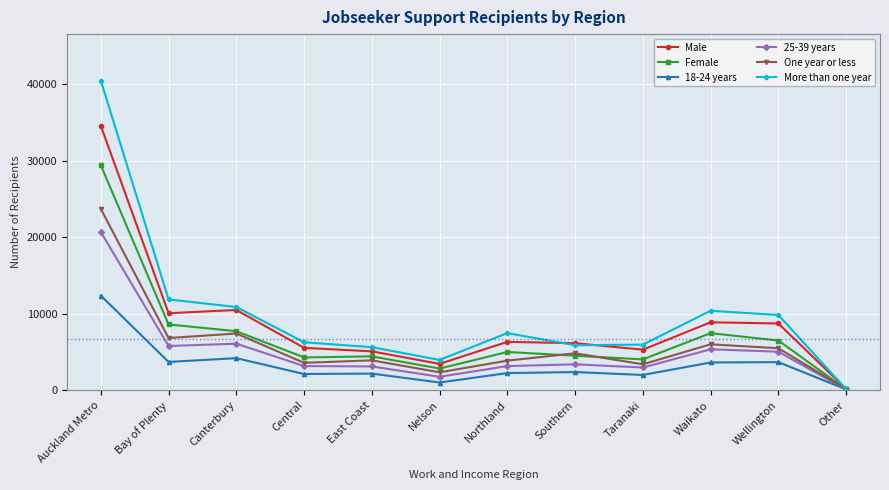

What position from the left is Waikato?

10